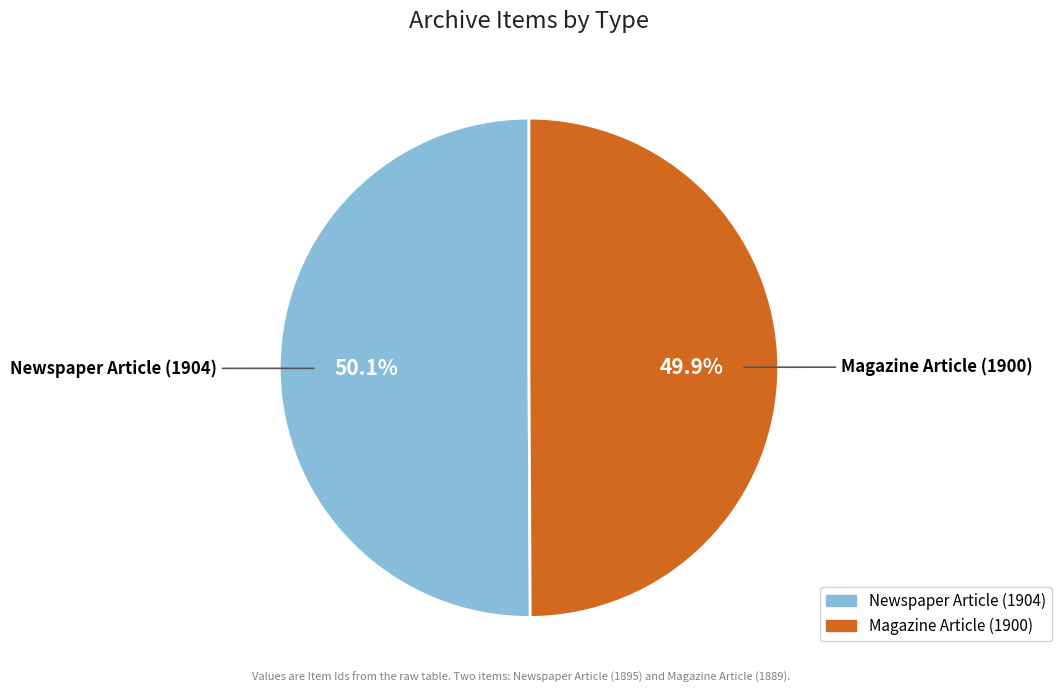

Combined, what portion of the pie is Newspaper Article (1904) and Magazine Article (1900)?

100.0%